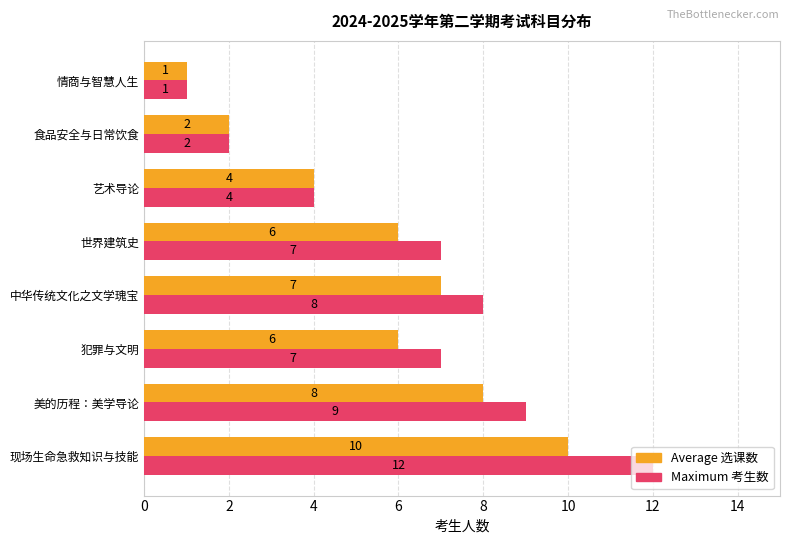

Which label corresponds to the largest value in the chart?

现场生命急救知识与技能